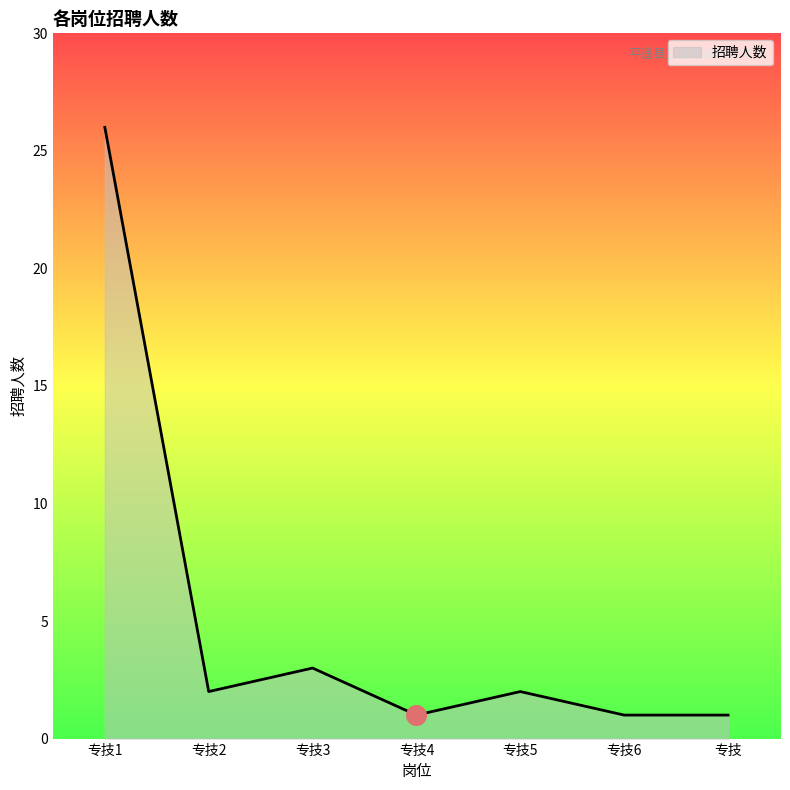

Between 专技5 and 专技, which is larger?

专技5